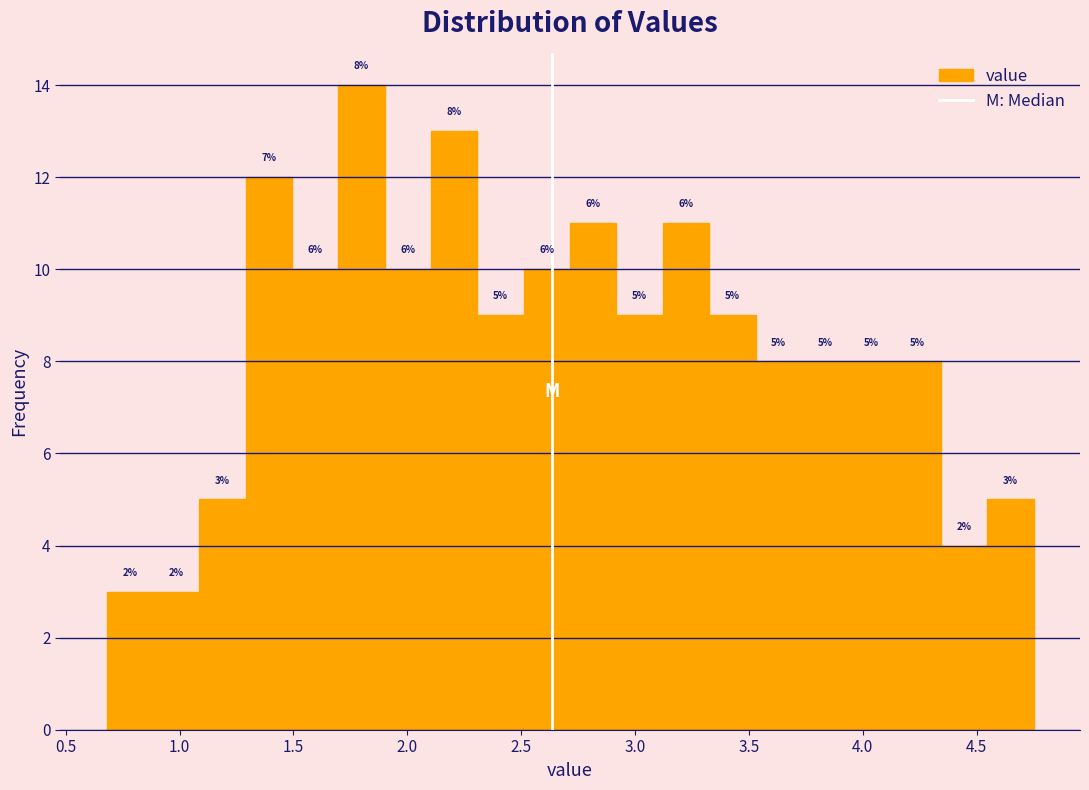

Which range on the x-axis has the tallest bar?

1.70 to 1.90